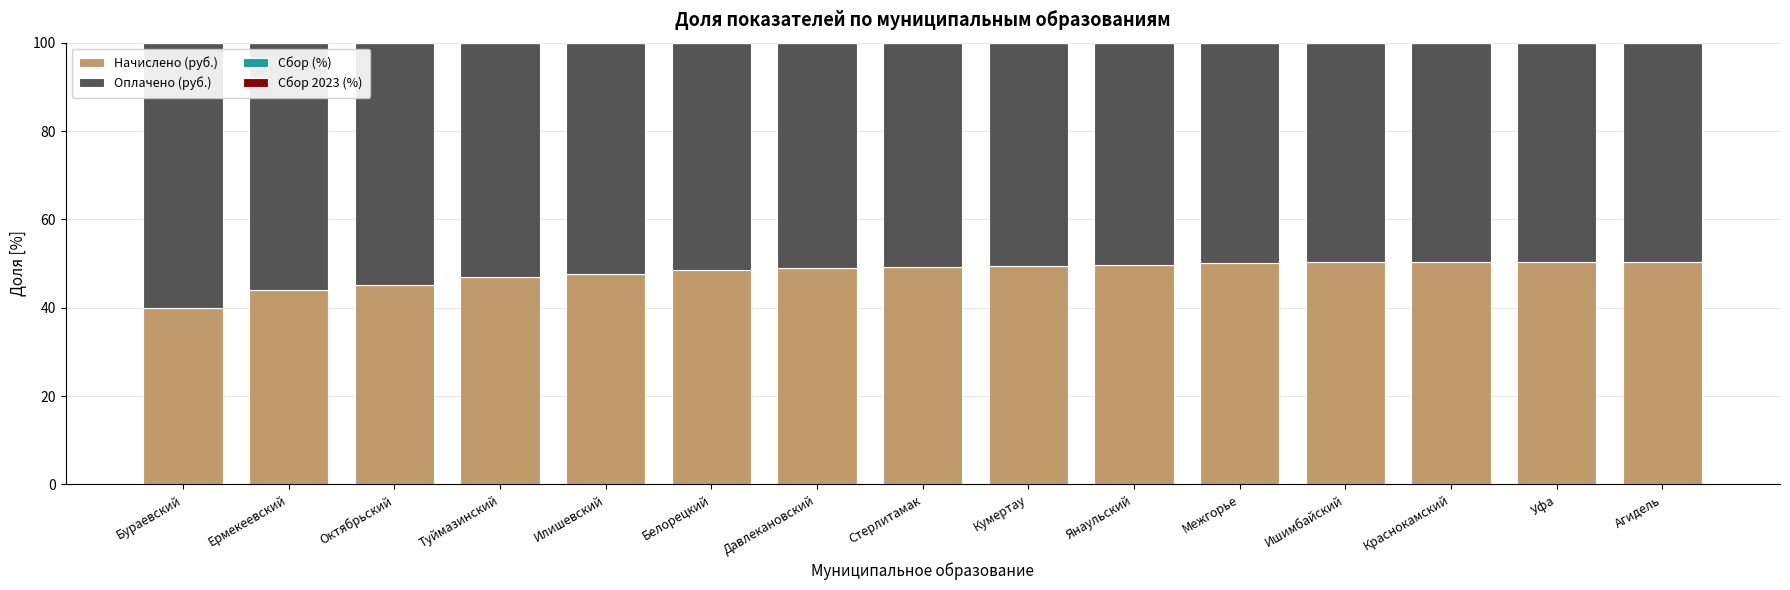

Is it true that Начислено (руб.) equals 45.2 at Октябрьский?

True